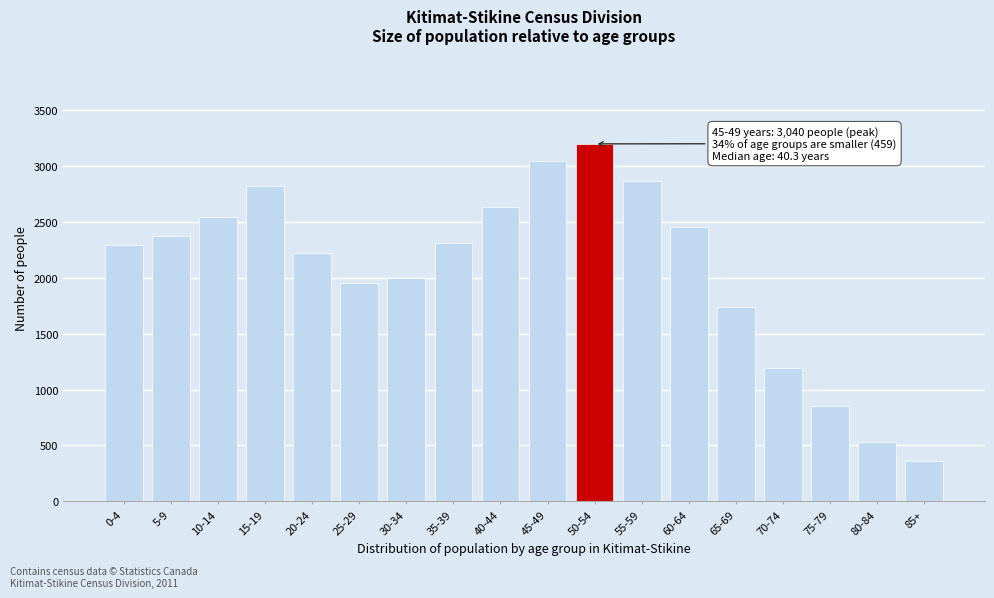

Which has a higher value, 60-64 or 20-24?

60-64